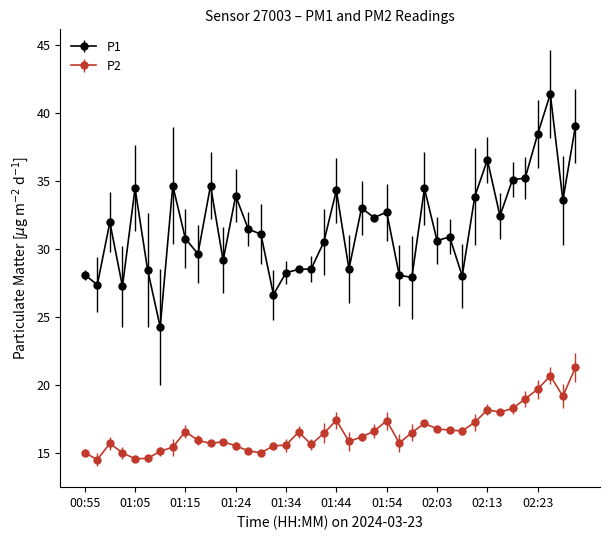

True or false: P1 and P2 intersect in this chart.

False